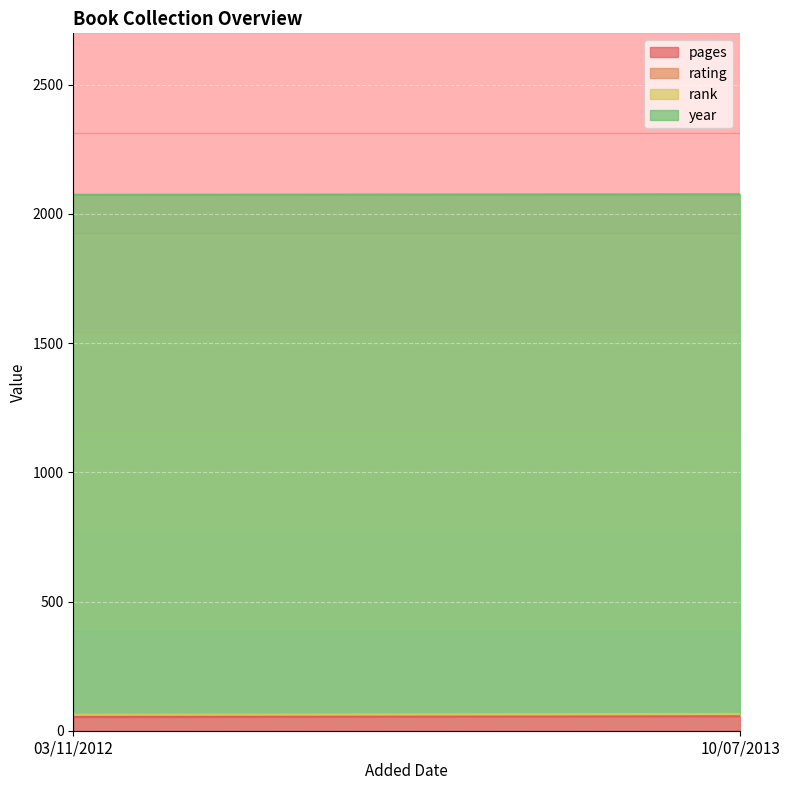

Reading left to right, what are all the values shown in this chart?

pages: 53	56
rating: 8	8
rank: 1	1
year: 2012	2011